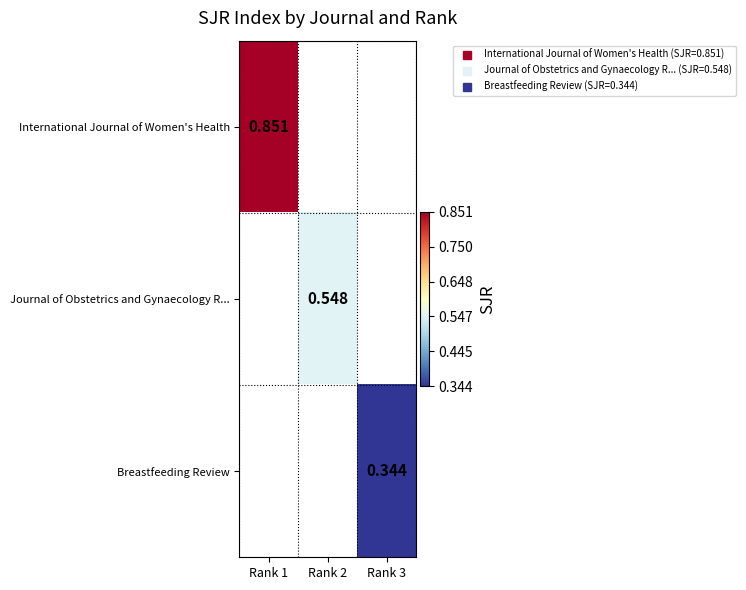

Which series has the widest spread of values?

International Journal of Women's Health